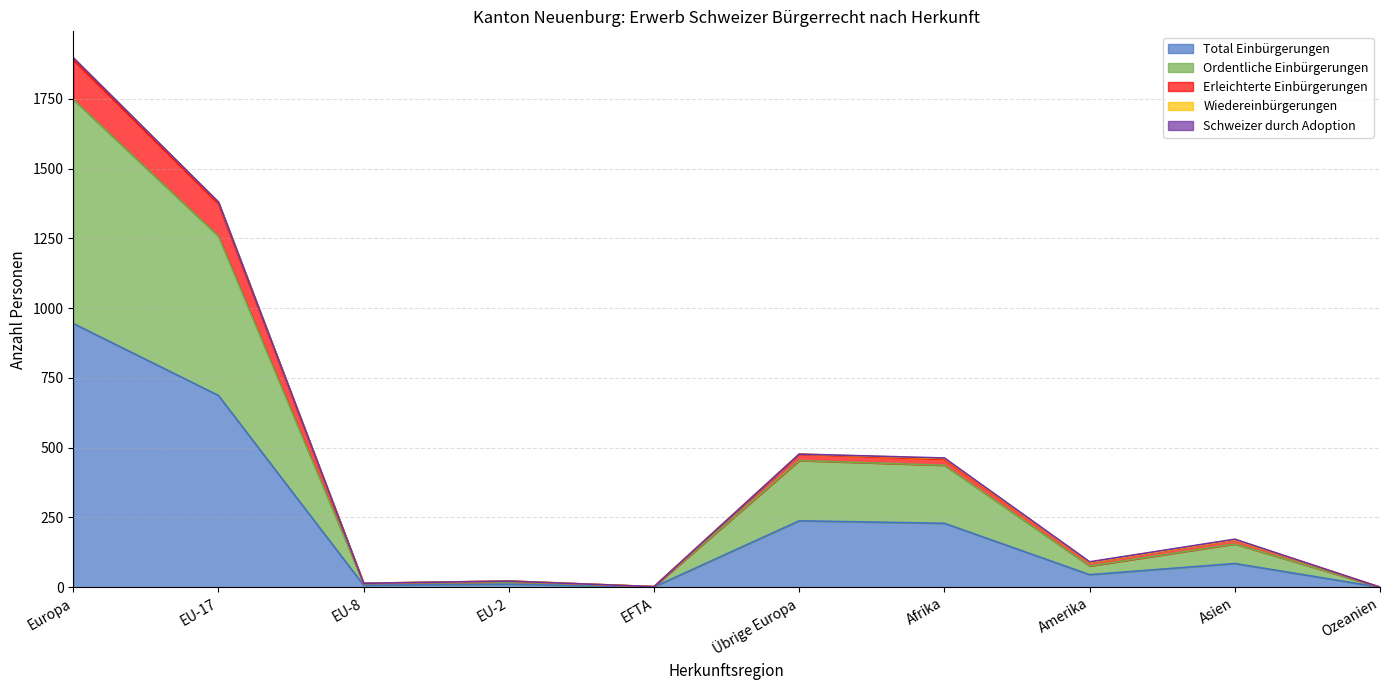

At which category does Erleichterte Einbürgerungen reach its first local valley?

EU-8